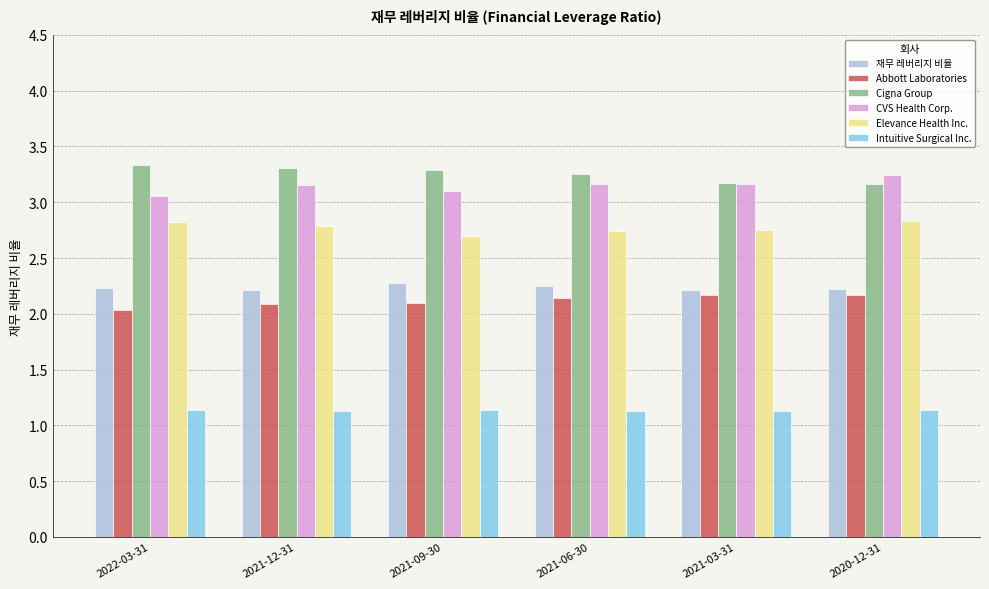

What is the greatest value displayed?

3.3